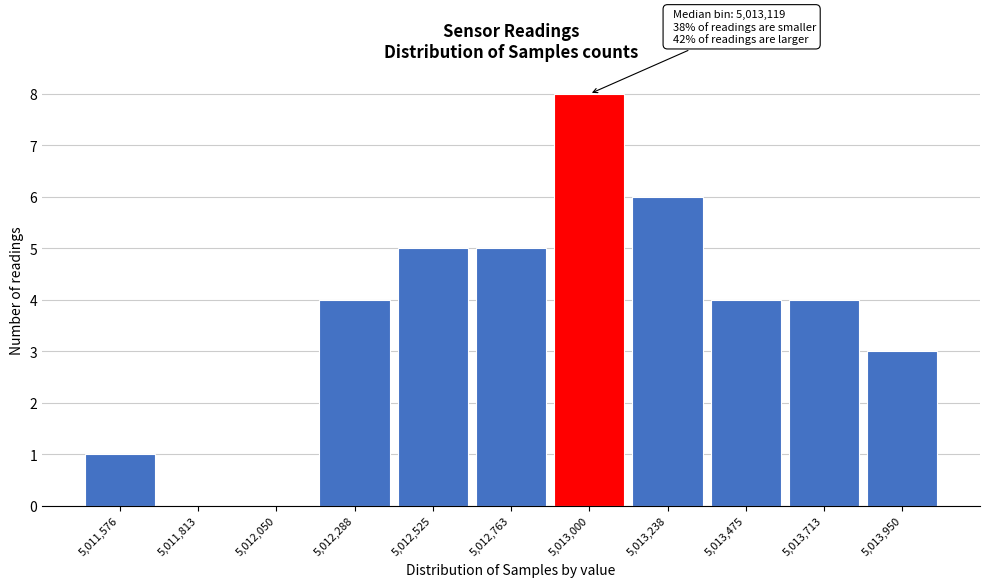

Reading left to right, extract all data points from this chart.

5,011,576=1	5,011,813=0	5,012,050=0	5,012,288=4	5,012,525=5	5,012,763=5	5,013,000=8	5,013,238=6	5,013,475=4	5,013,713=4	5,013,950=3